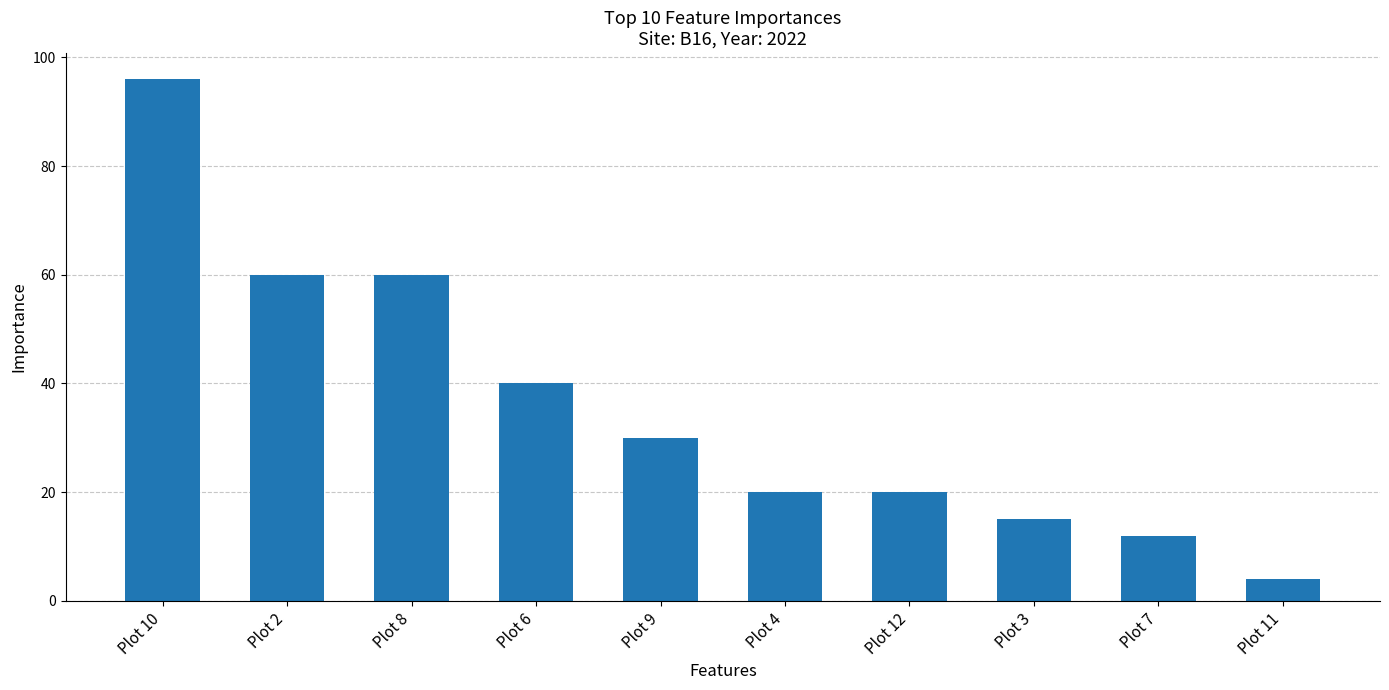

What is the average value?

36